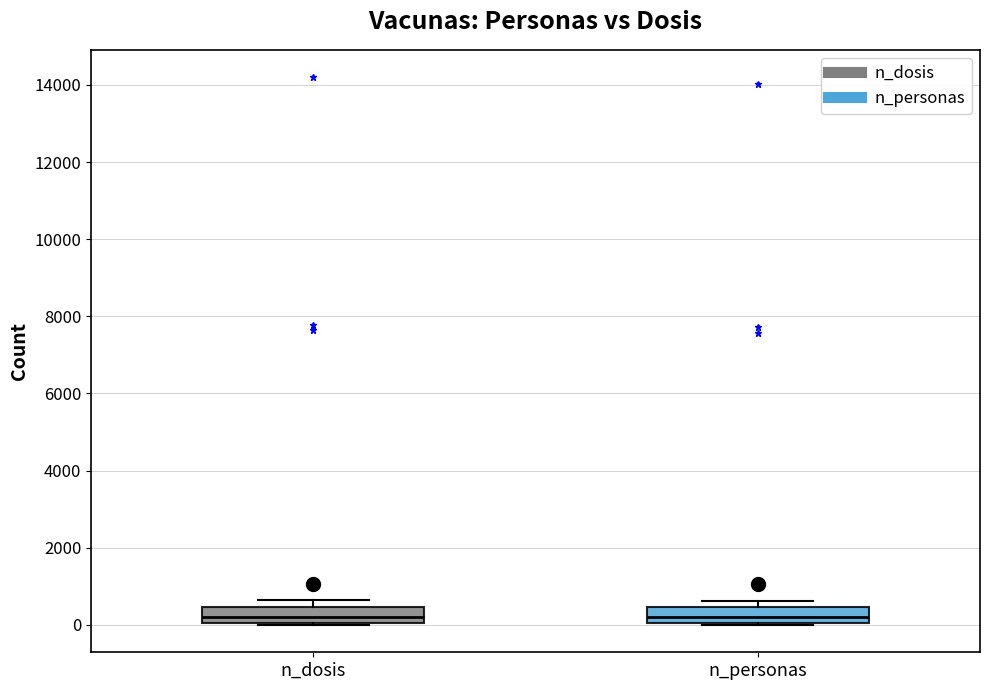

Reading left to right, transcribe this box plot: for each box, give where its median line is, the range the box spans, and where its two whiskers end, as read against the y-axis. The values are not printed on the chart, so give them approximately, as read against the axis.

n_dosis: median 200, box 0 to 400, whiskers 0 to 600
n_personas: median 200, box 0 to 400, whiskers 0 to 600